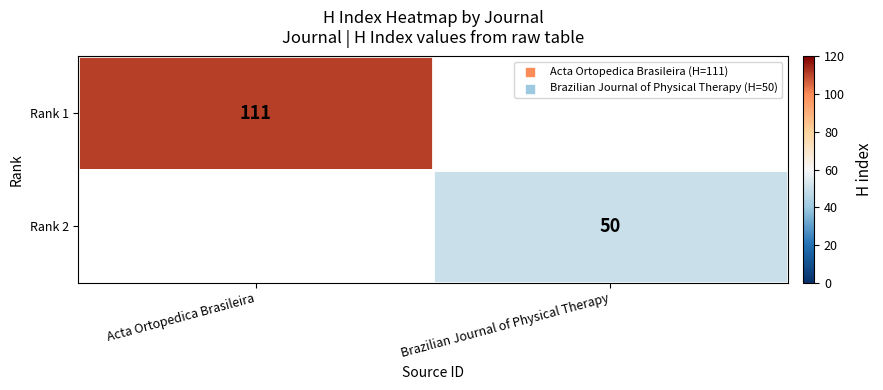

Is the value of Rank 1 at Acta Ortopedica Brasileira greater than the value of Rank 2 at Brazilian Journal of Physical Therapy?

Yes